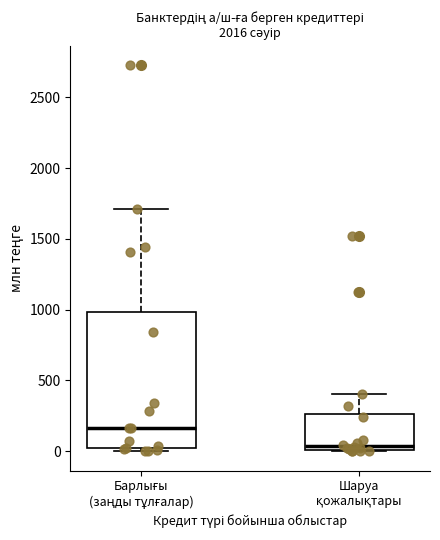

Where does the median line of the box for Шаруа қожалықтары sit on the y-axis? The values are not printed on the chart, so give them approximately, as read against the axis.

50